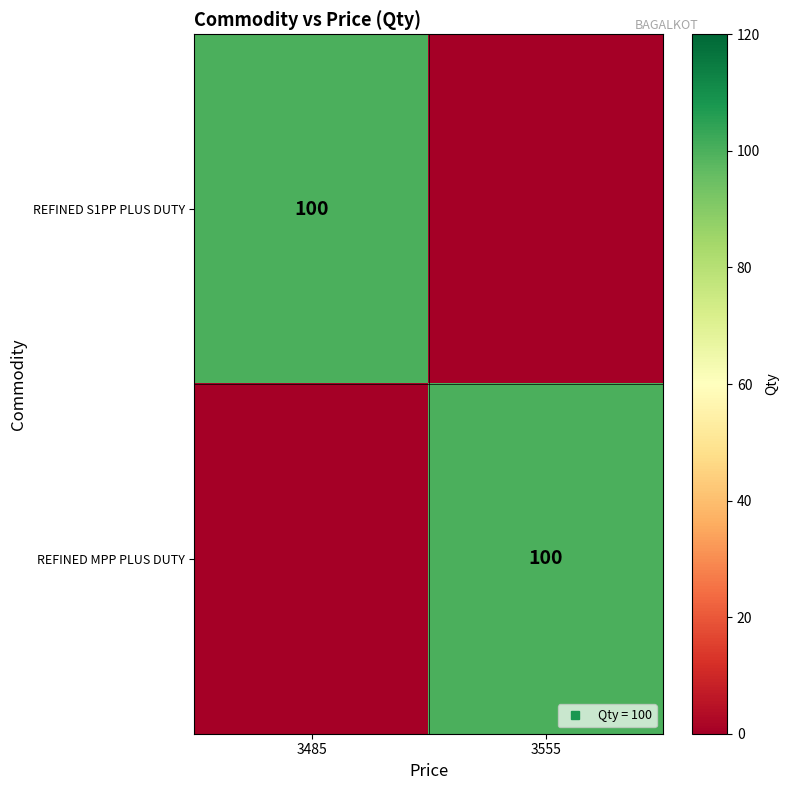

What is the greatest value displayed?

100